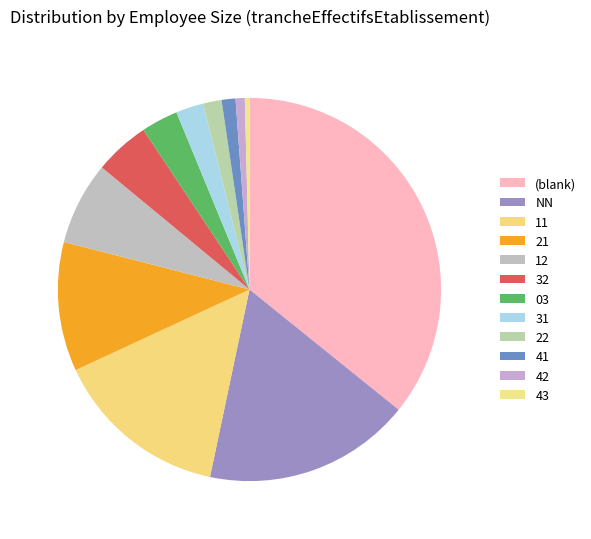

Is there any slice that represents more than half of the pie?

No